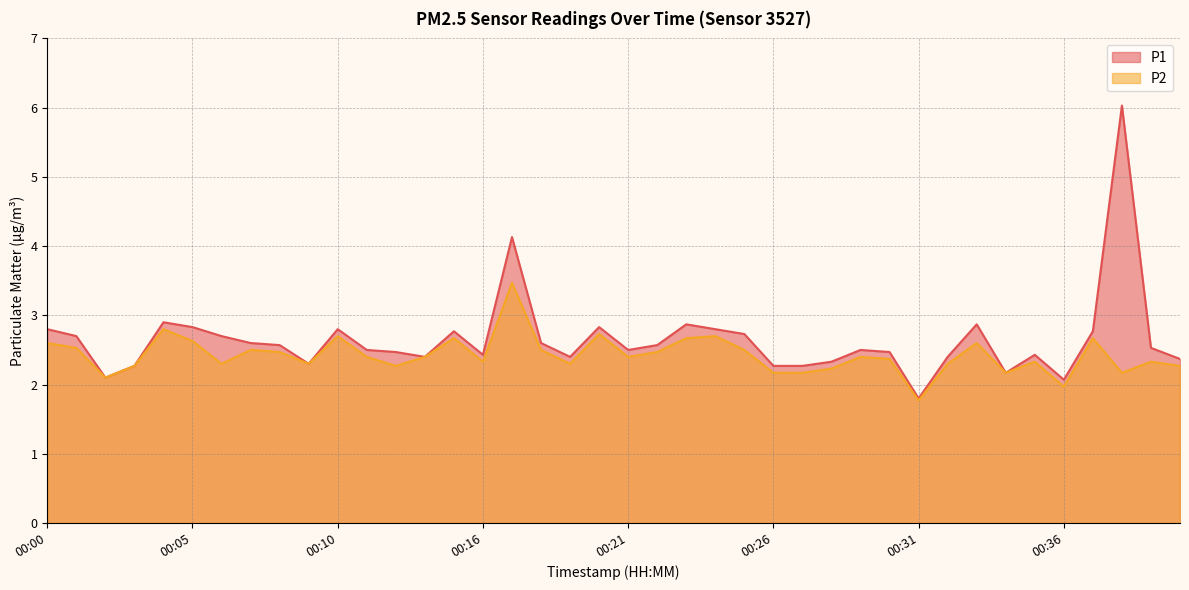

Does the chart have visible grid lines?

Yes